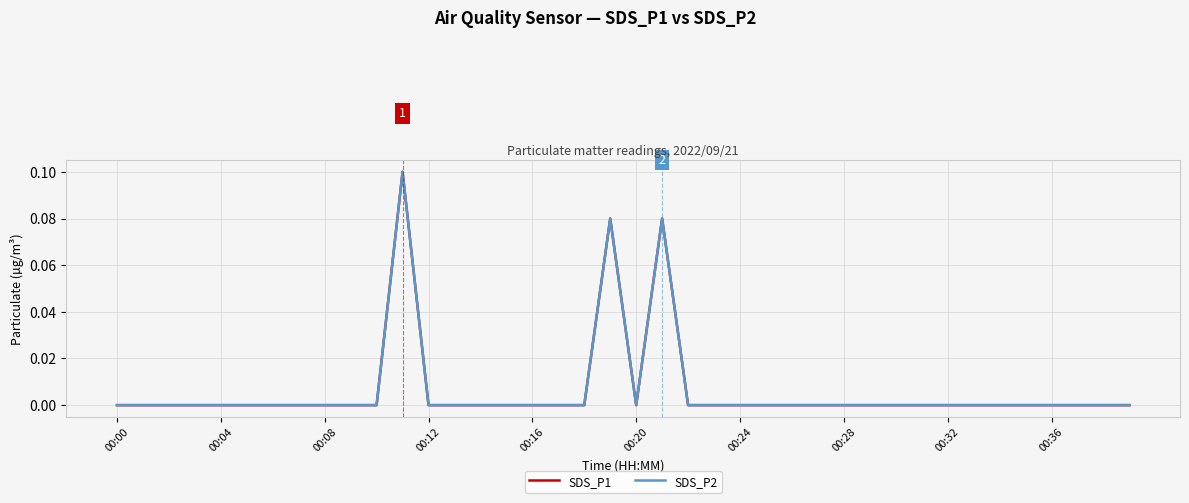

At which category does SDS_P1 reach its first local peak?

11